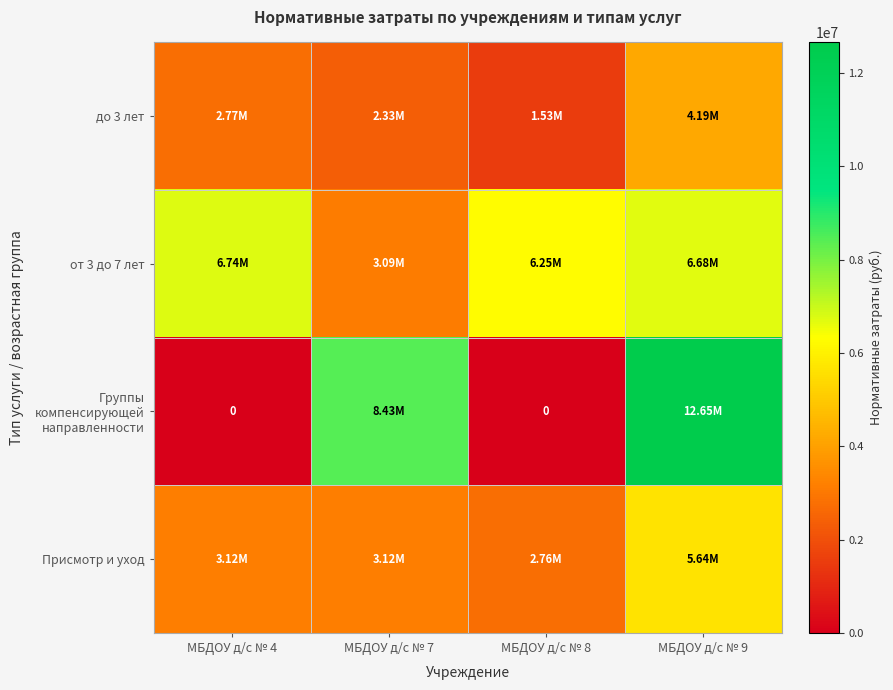

At how many categories does at least one series exceed 173443?

4